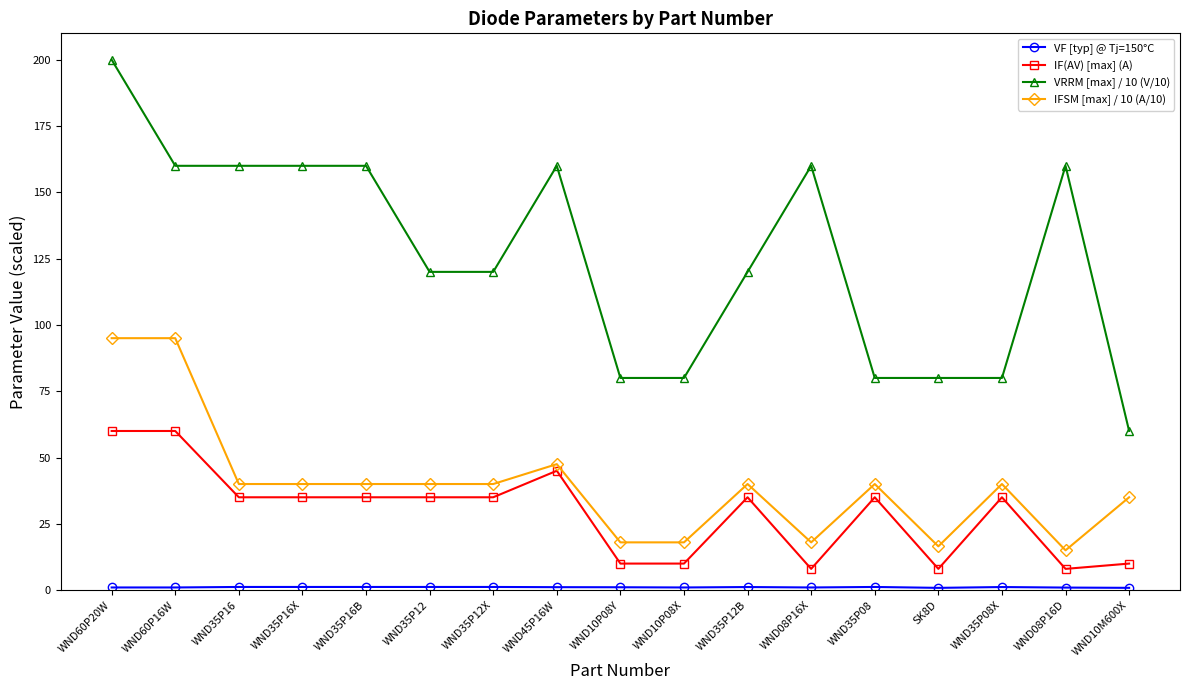

What is the average value of the VRRM [max] / 10 (V/10) series?

125.9